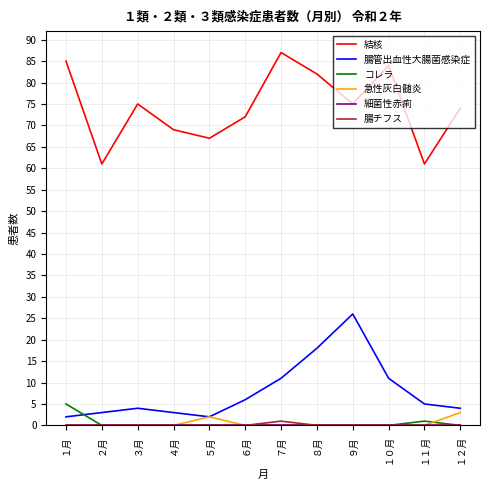

Which series has the widest spread of values?

結核